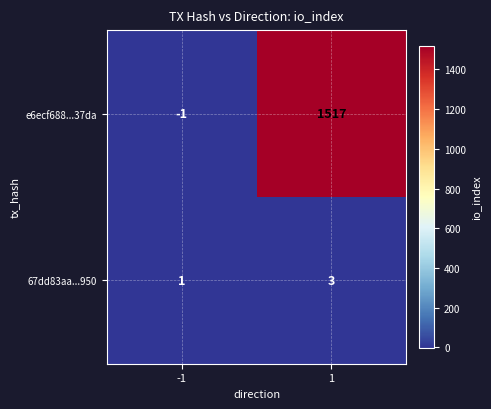

What is the sum of all e6ecf688...37da values?

1516